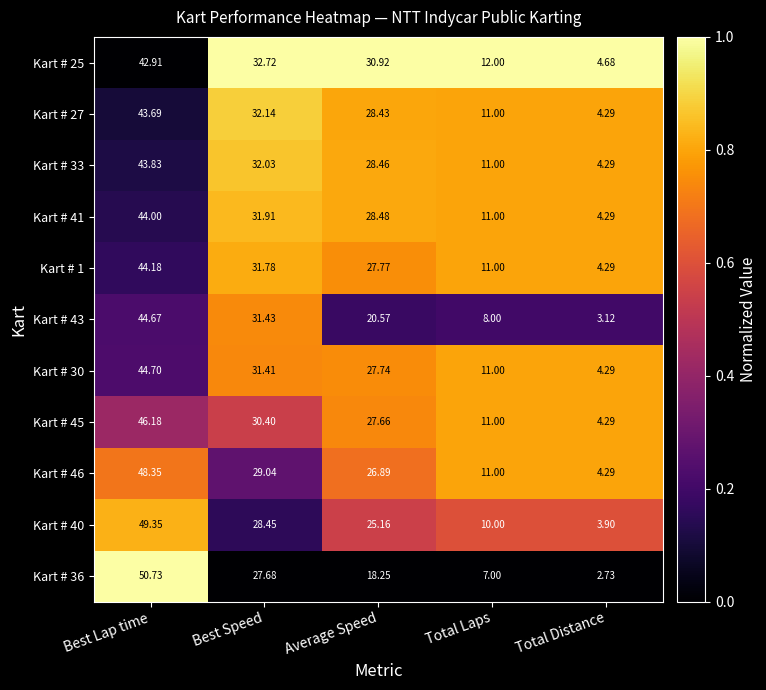

What is the total value across all series at Total Laps?

114.0